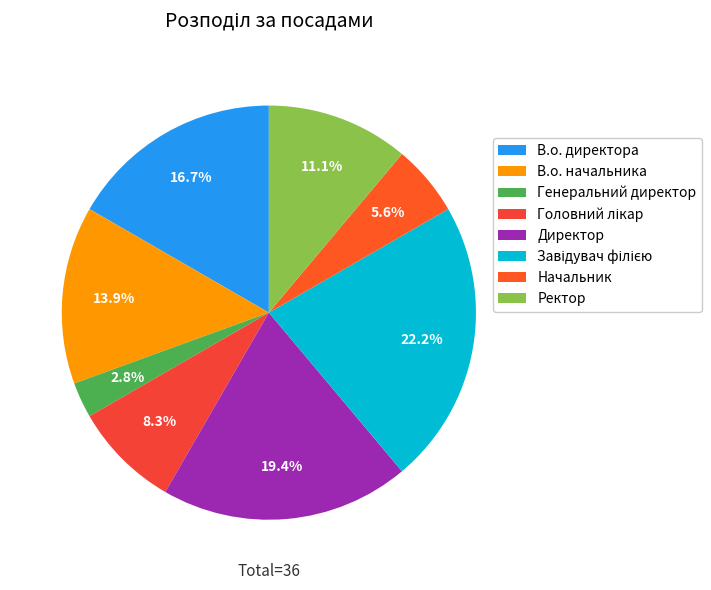

Which has a higher value, Начальник or Ректор?

Ректор